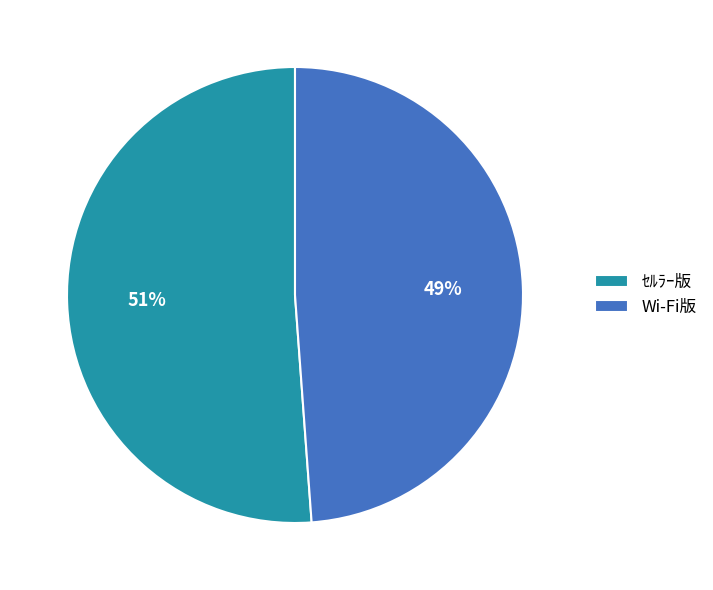

What is the largest slice in the pie chart?

ｾﾙﾗｰ版